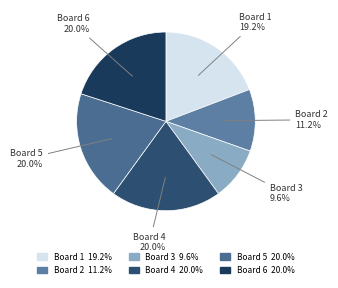

To the nearest percent, what portion does Board 6 represent?

20%